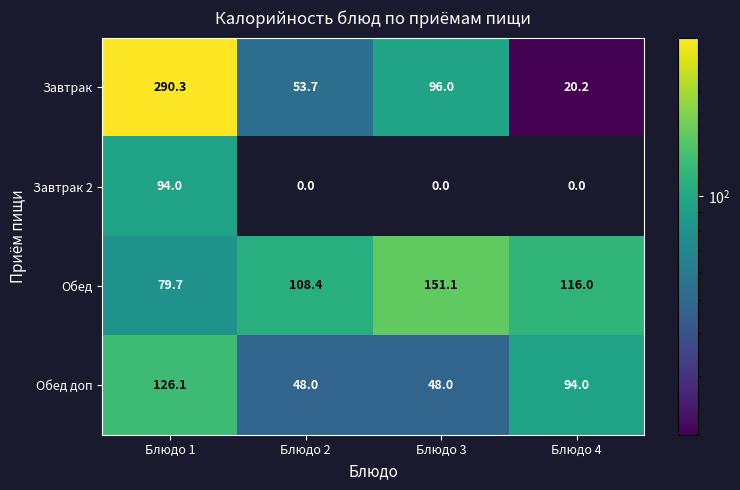

The value of Завтрак 2 at Блюдо 3 is 0.0. True or false?

True